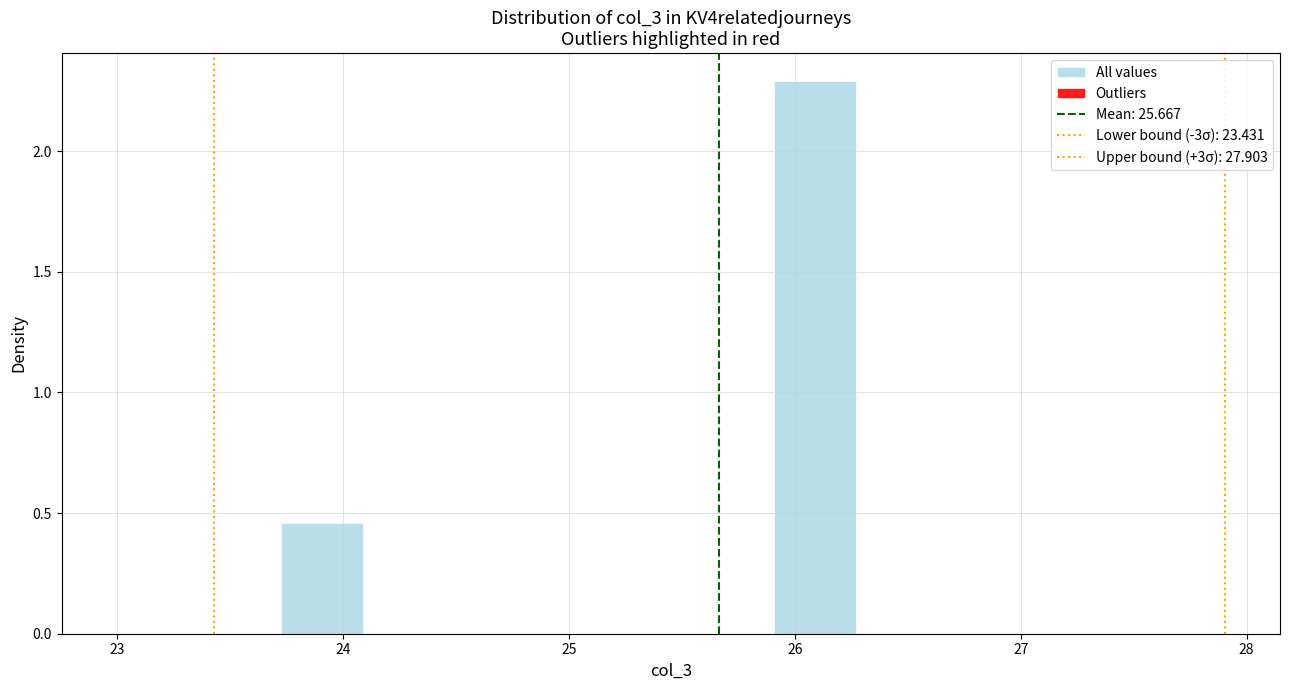

Around what value on the x-axis is the tallest bar? Give the approximate position of its centre, as read against the axis.

26.1